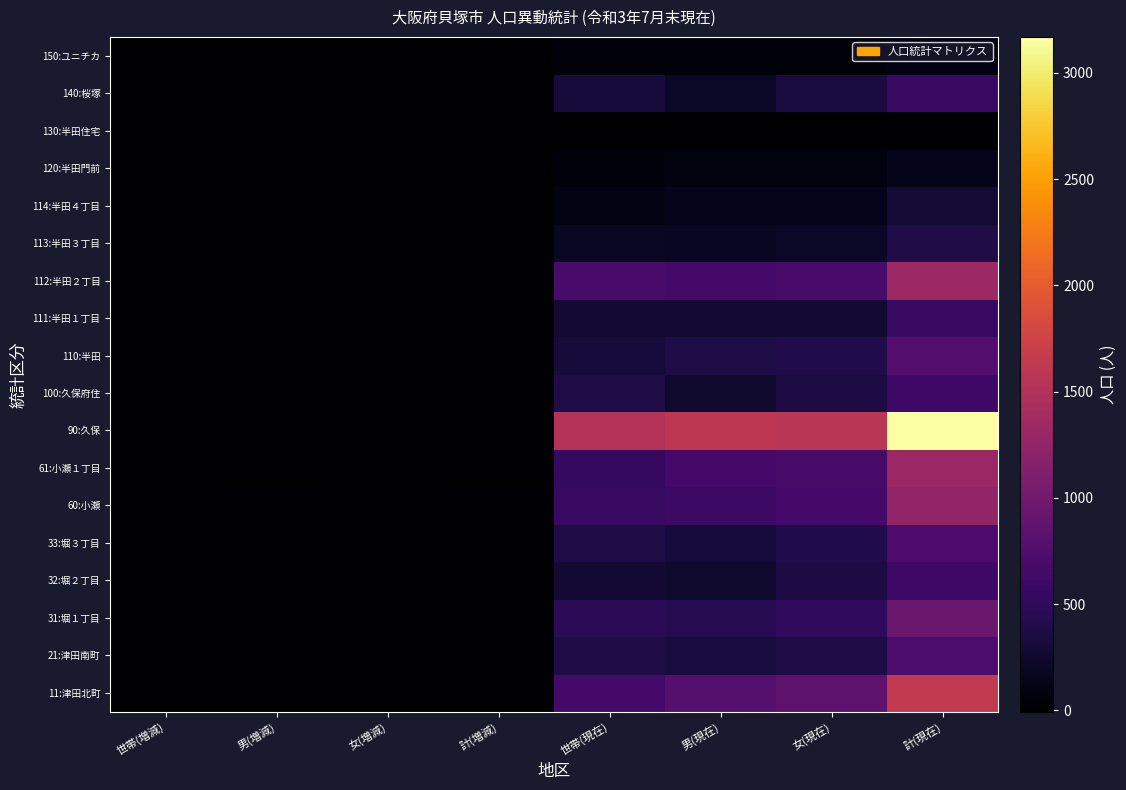

What is the maximum value shown in the chart?

3169